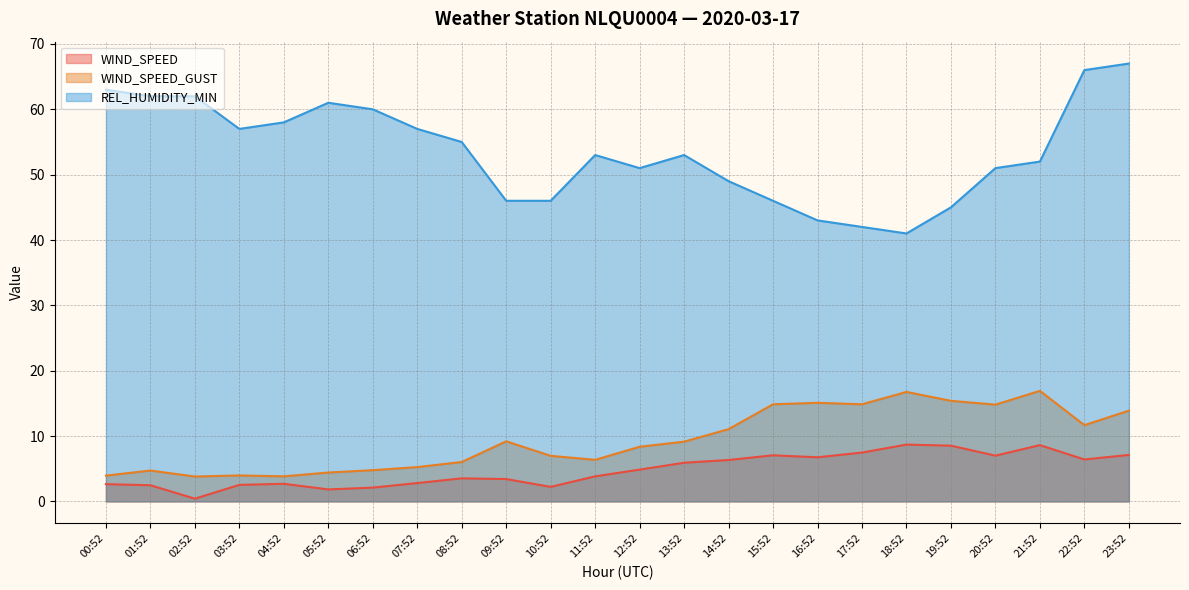

What is the difference between the highest and lowest values at 03:52?

54.5